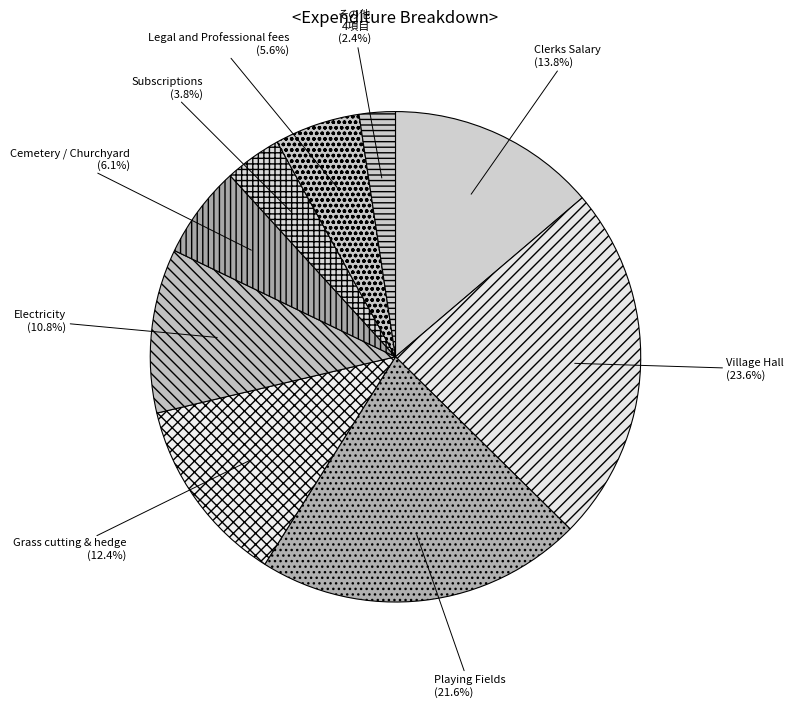

How much of the chart is everything except Legal and Professional fees?

94.4%